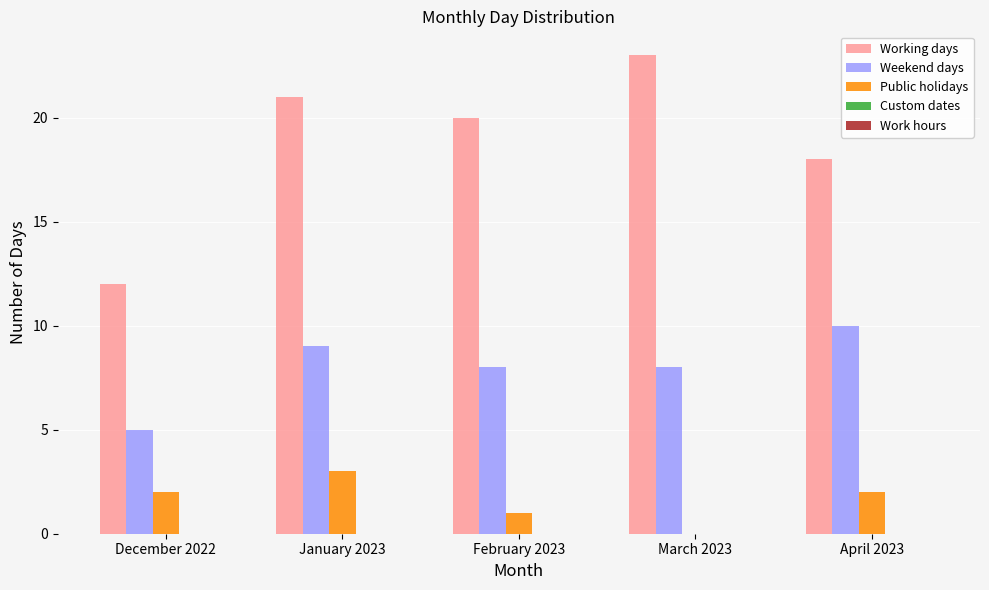

How many Public holidays values are between 1 and 2?

3